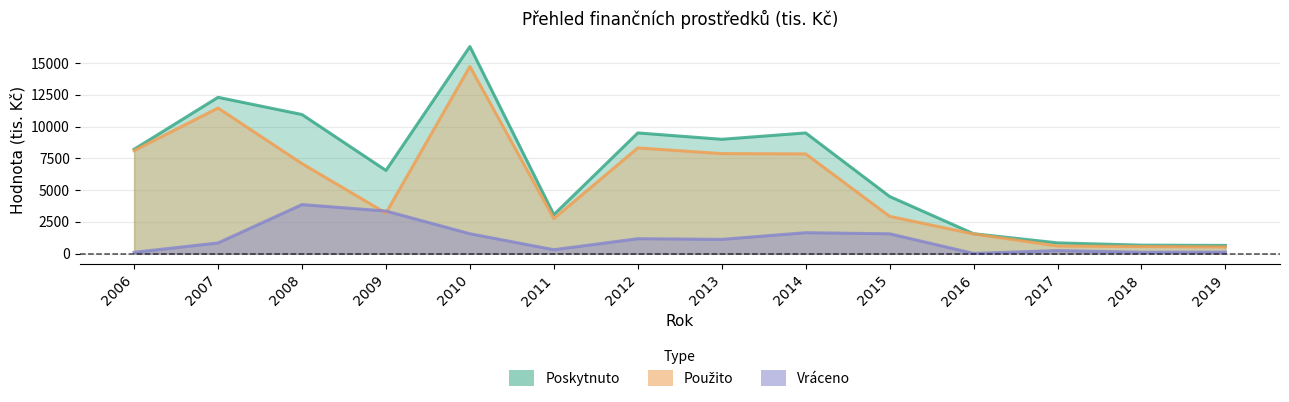

Which series has the largest total across all categories?

Poskytnuto